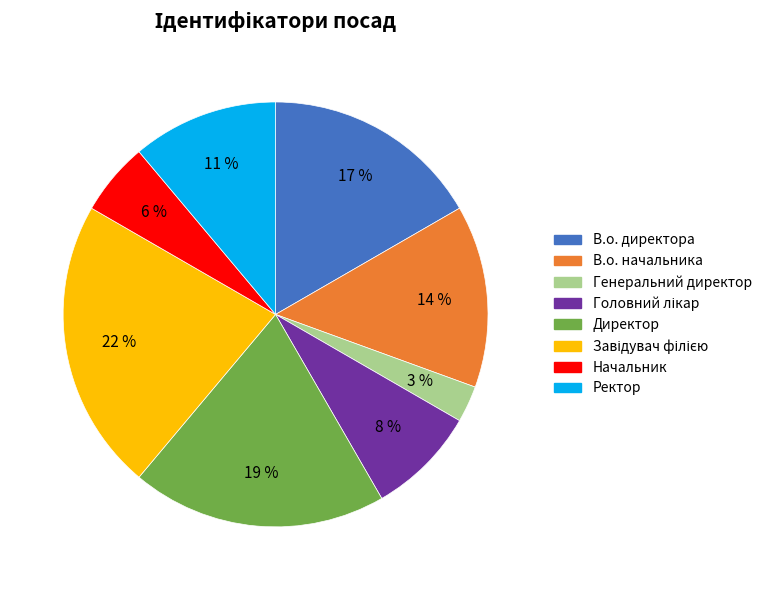

Does В.о. начальника represent more than half of the total?

No